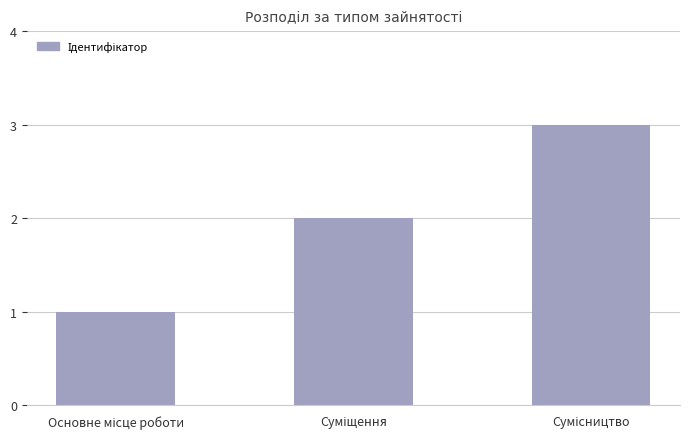

What is the greatest value displayed?

3